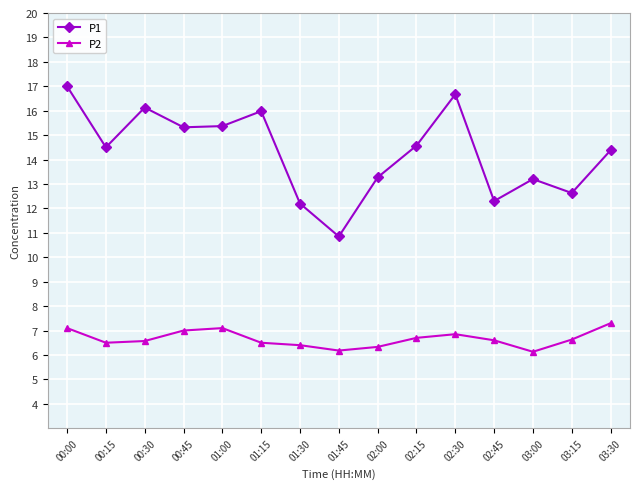

True or false: P1 and P2 intersect in this chart.

False